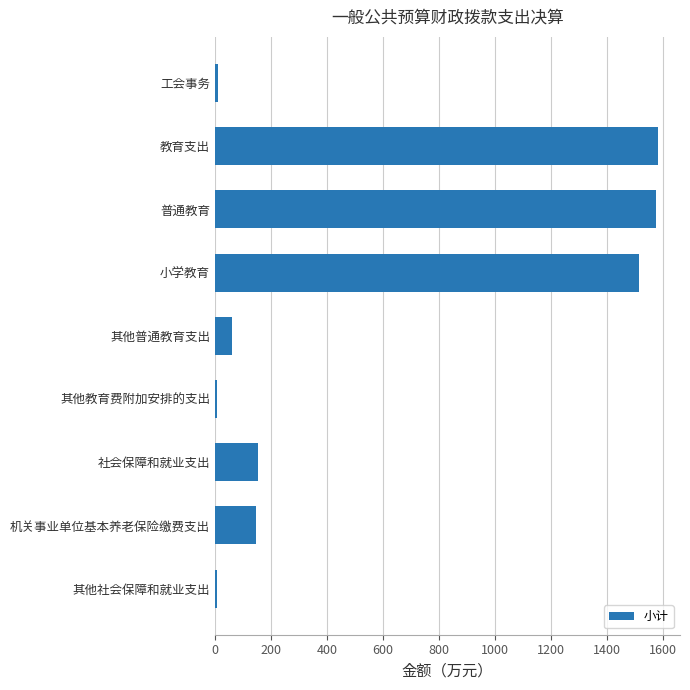

What is the greatest value displayed?

1583.3